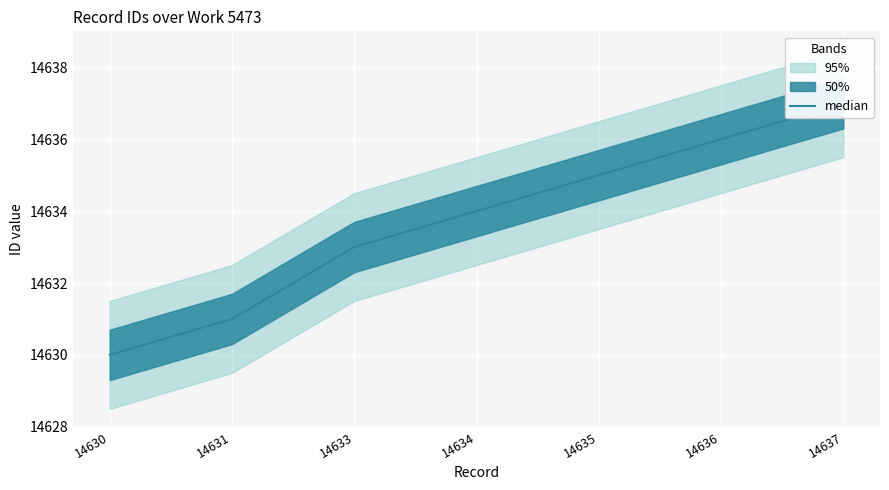

What is the difference between the values at 14636 and 14637?

1